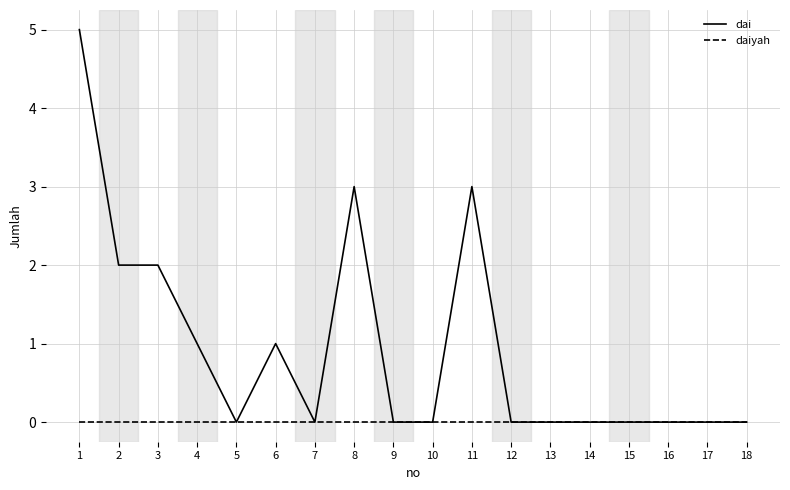

What is the total value across all series at 11?

3